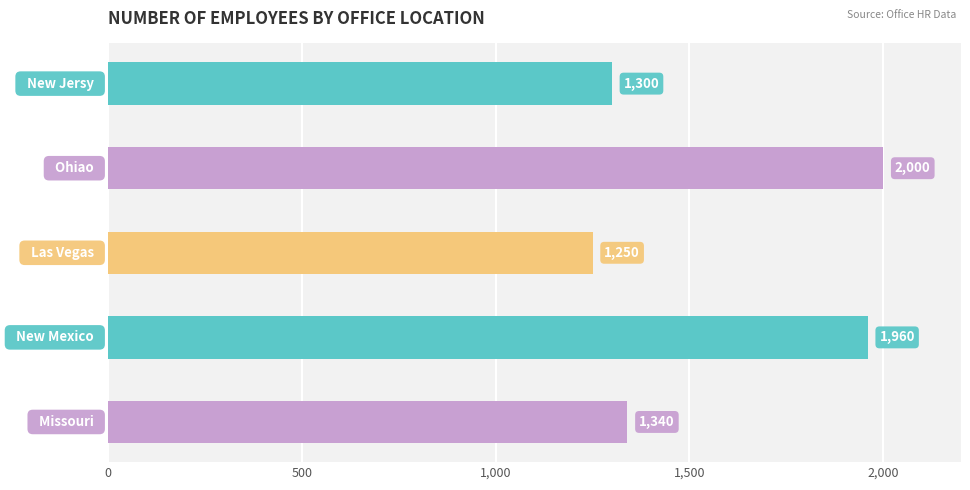

What is the average value?

1570